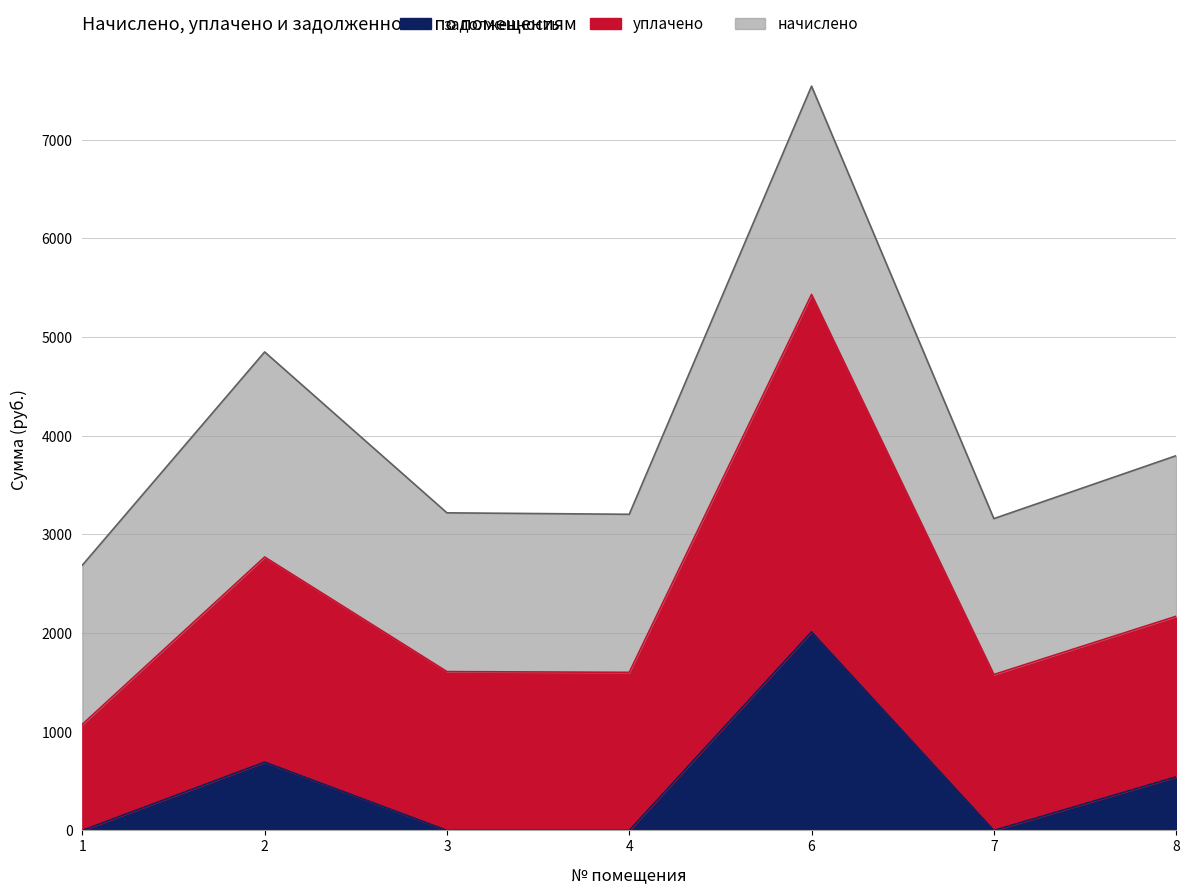

What is the average value of the уплачено series?

2320.0